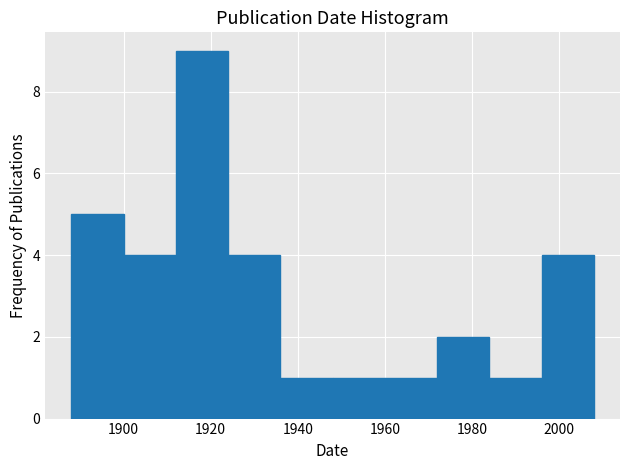

Reading left to right, transcribe this chart: for each bar, give the range it covers on the x-axis and its height. The values are not printed on the chart, so give them approximately, as read against the axis.

1888 to 1900: 5
1900 to 1912: 4
1912 to 1924: 9
1924 to 1936: 4
1936 to 1948: 1
1948 to 1960: 1
1960 to 1972: 1
1972 to 1984: 2
1984 to 1996: 1
1996 to 2008: 4